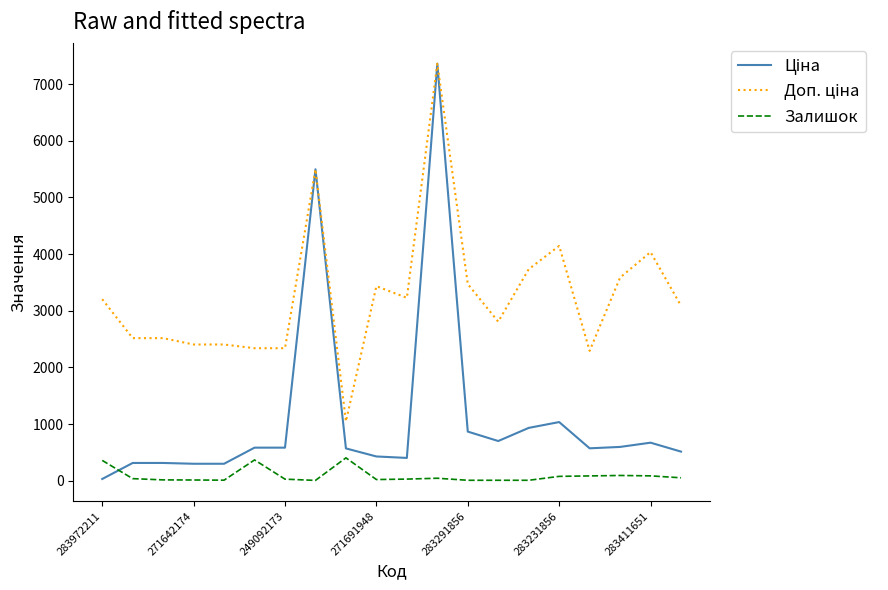

What is the greatest value displayed?

7360.2